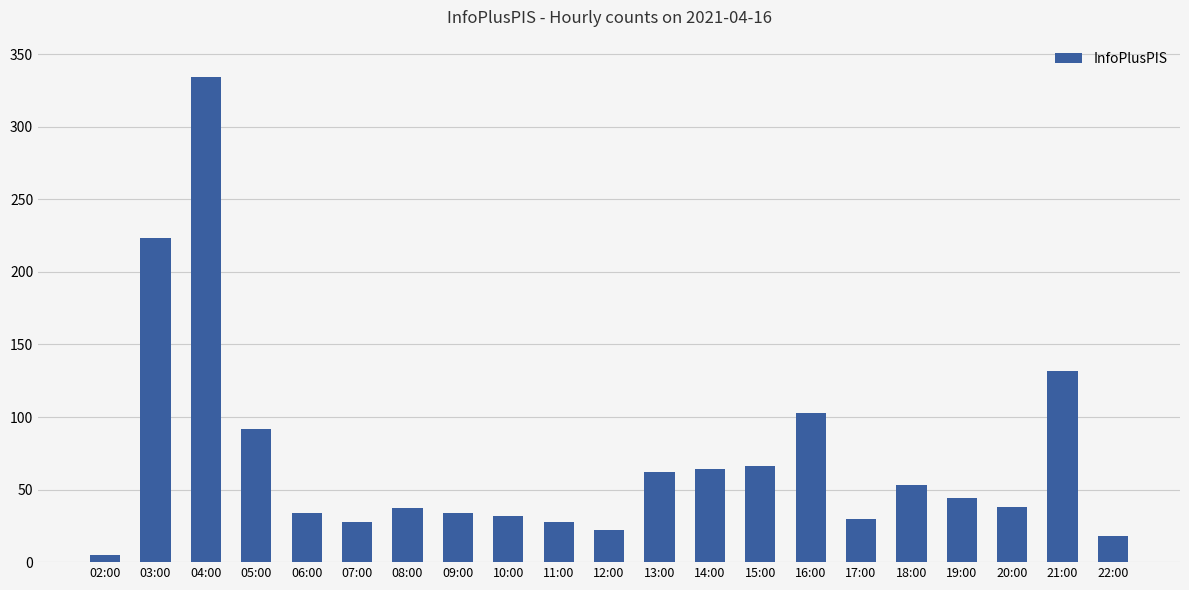

Read the value at 07:00, to the nearest 10.

30